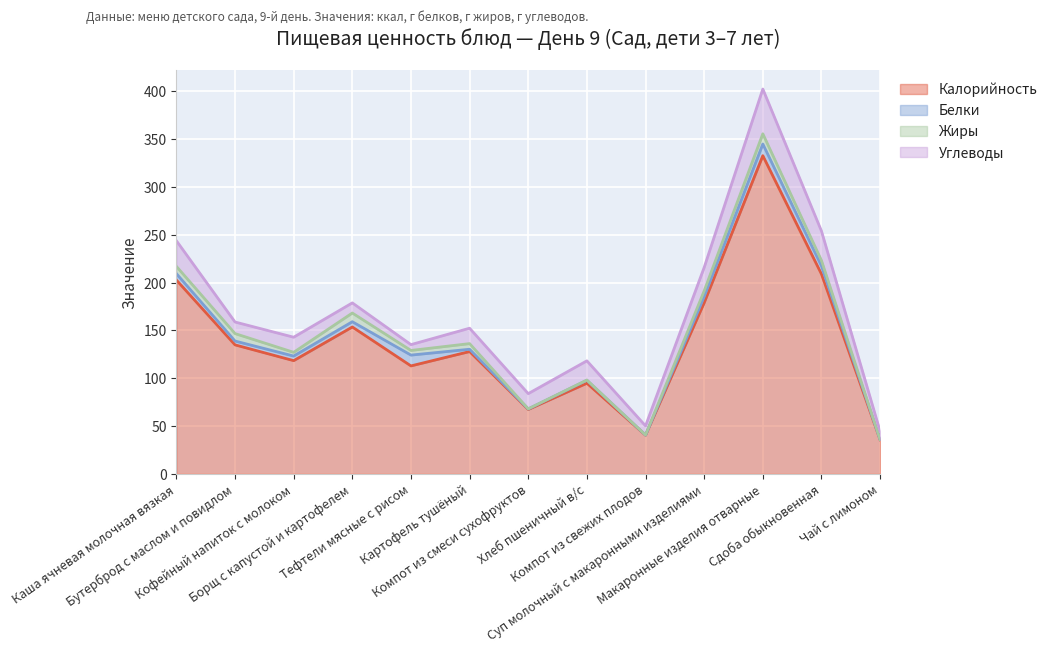

At Сдоба обыкновенная, list the series in order from smallest to largest.

Жиры, Белки, Углеводы, Калорийность